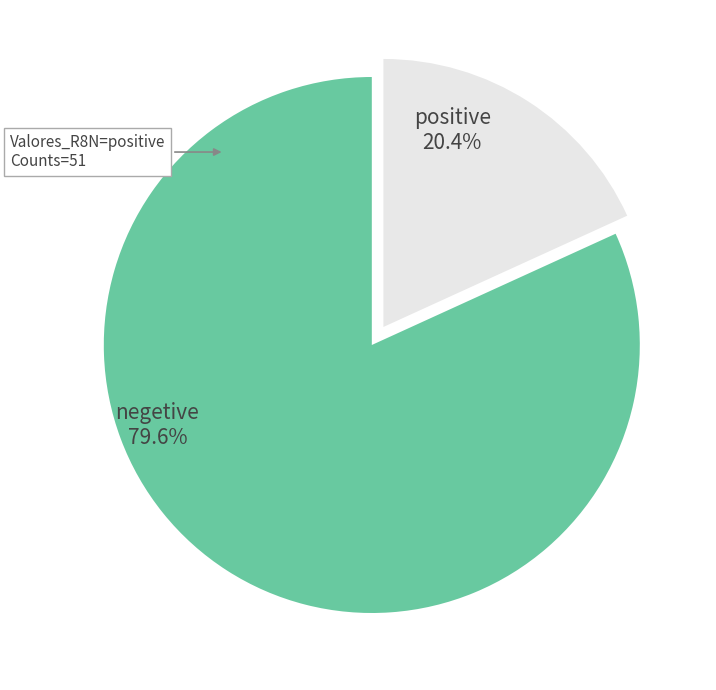

What is the ratio of the value at negetive to the value at positive?

4.5